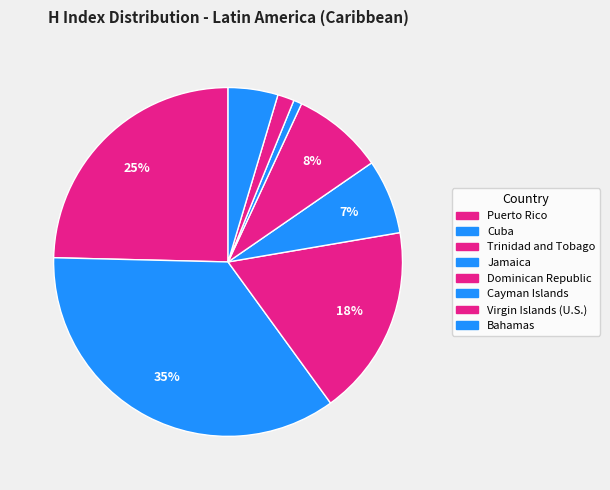

Is it true that Bahamas is 1% of the pie?

False